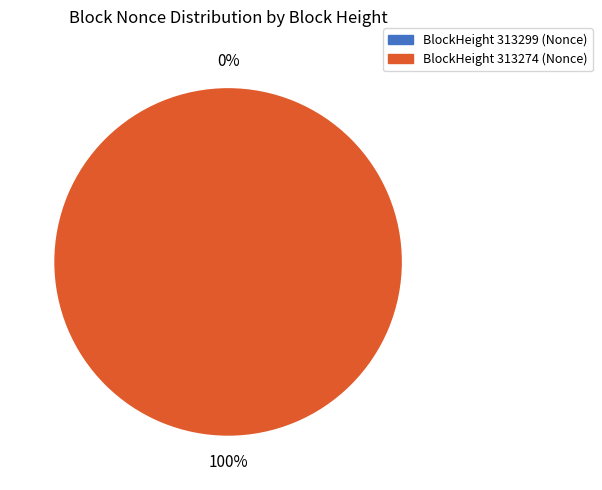

Does 313299 represent more than half of the total?

No